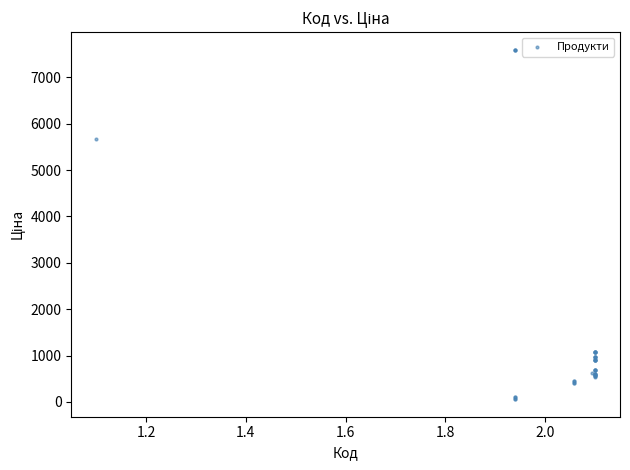

What Y value in the scatter plot is closest to 3826?

5673.8